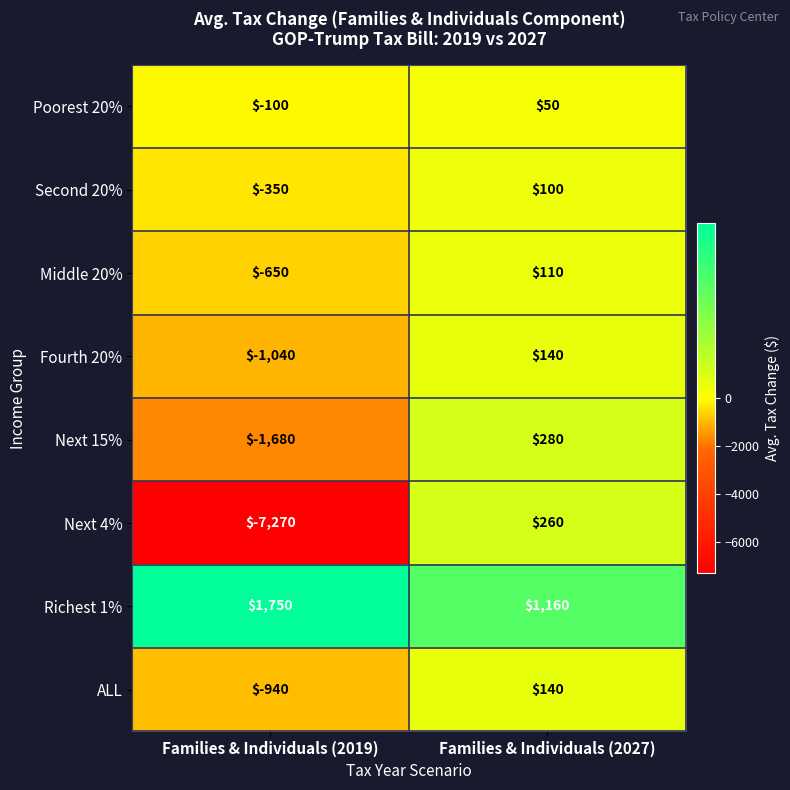

At which category does the chart reach its minimum across all series?

Families & Individuals (2019)